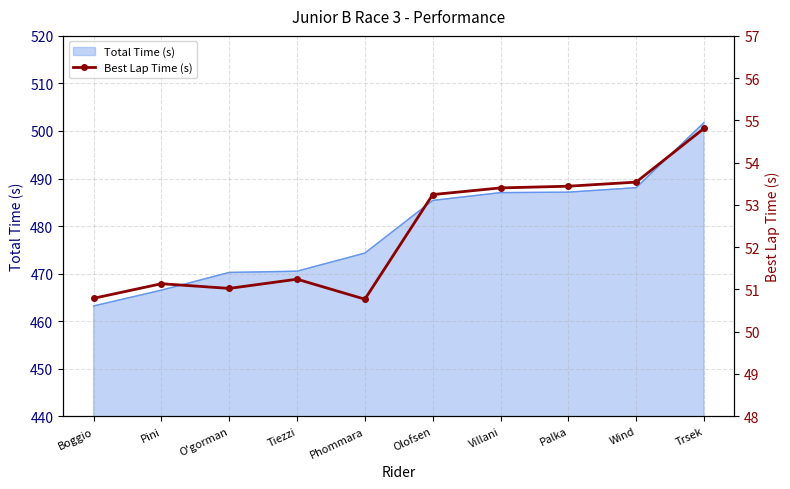

True or false: Total Time (s) has a value of 487.0 at Villani.

True